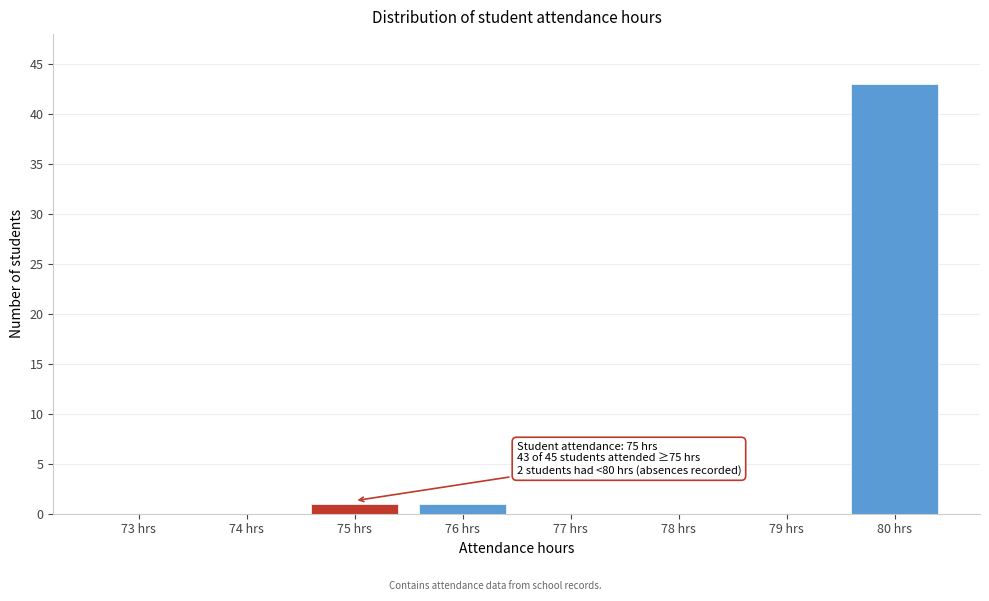

Reading left to right, what are all the values shown in this chart?

73 hrs=0	74 hrs=0	75 hrs=1	76 hrs=1	77 hrs=0	78 hrs=0	79 hrs=0	80 hrs=43